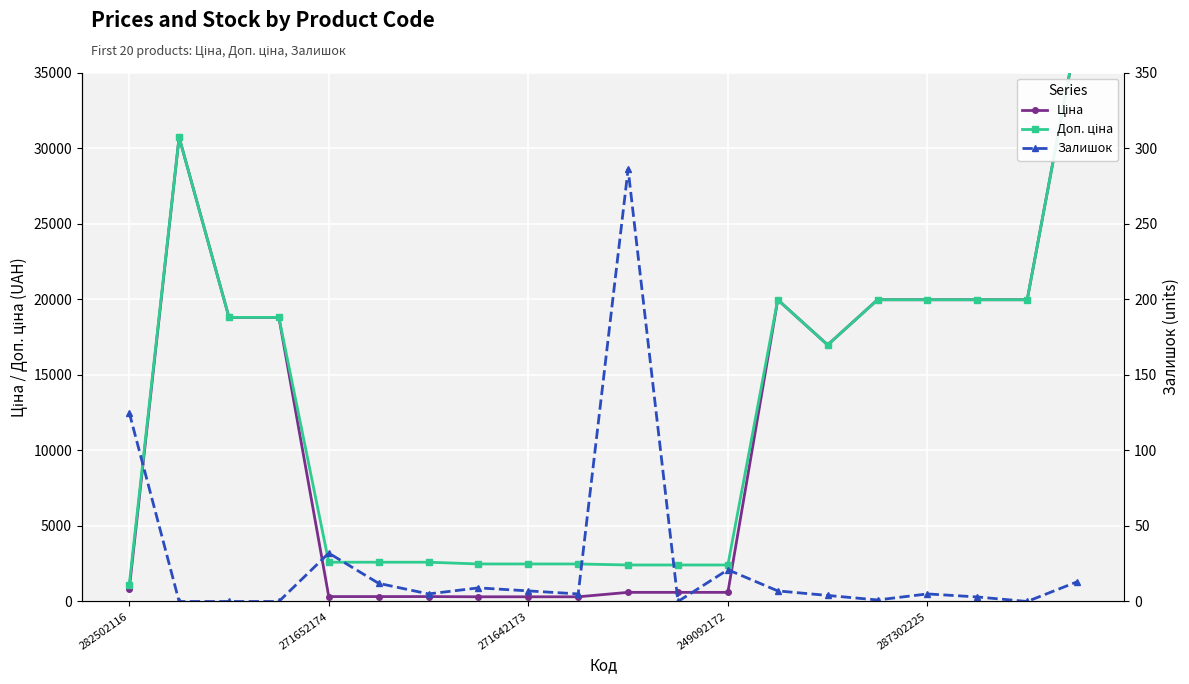

Is the value of Залишок at 12 greater than the value of Доп. ціна at 10?

No